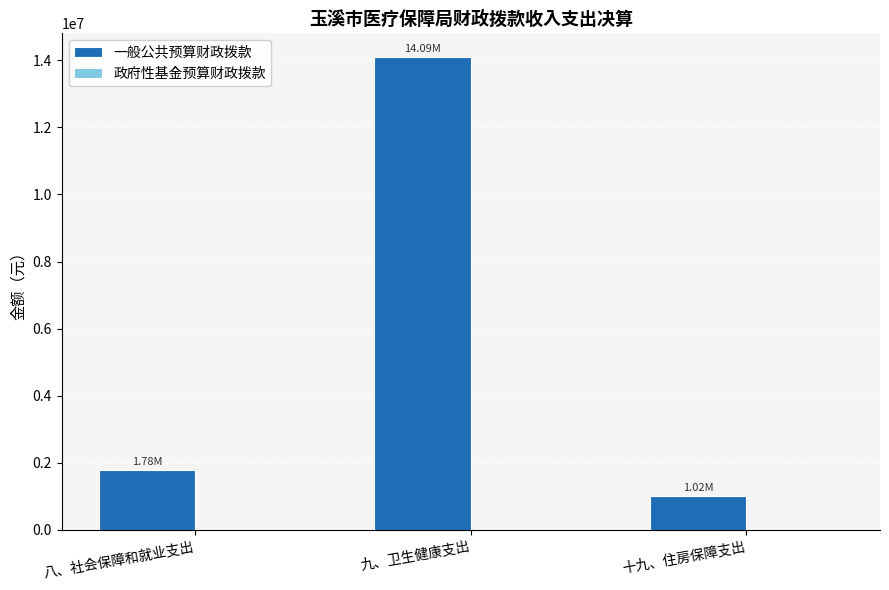

Which has a higher value, 十九、住房保障支出 or 八、社会保障和就业支出?

八、社会保障和就业支出